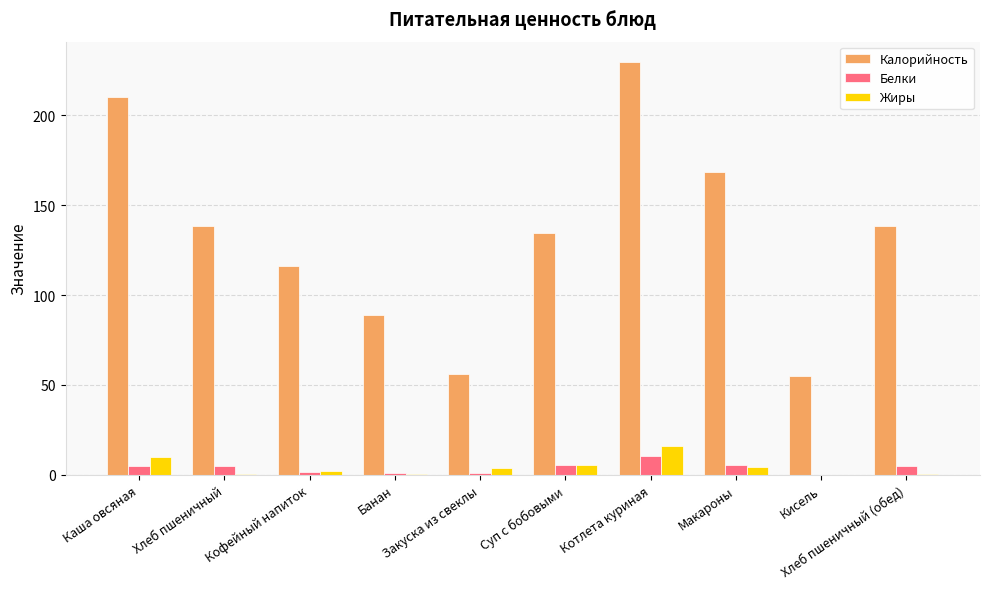

The Белки series shows 5.5 at Суп с бобовыми. True or false?

True